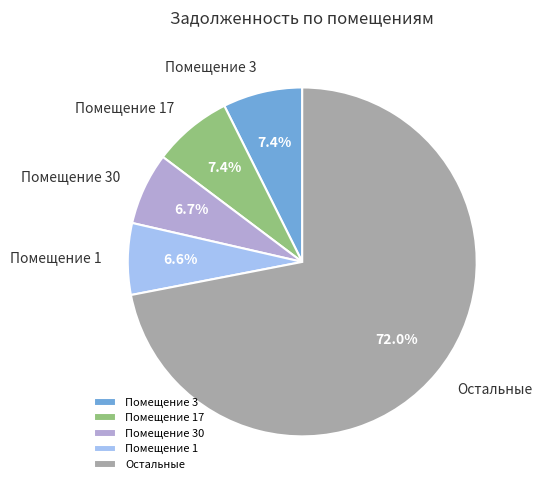

Does Остальные represent more than half of the total?

Yes